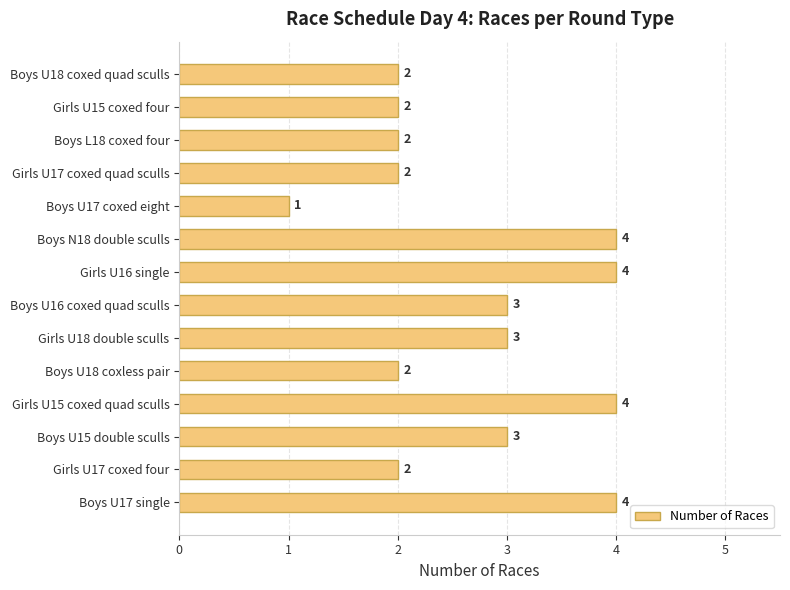

Which category has the lowest value across all series?

Boys U17 coxed eight